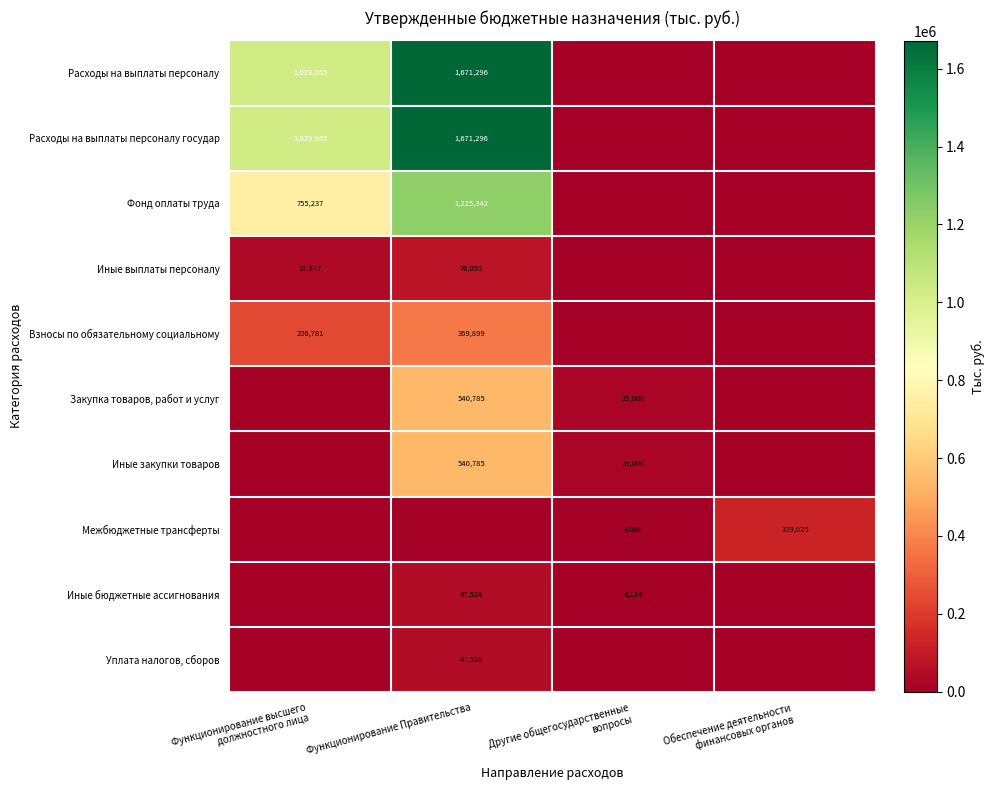

True or false: Закупка товаров, работ и услуг has a value of 808926 at Функционирование Правительства.

False